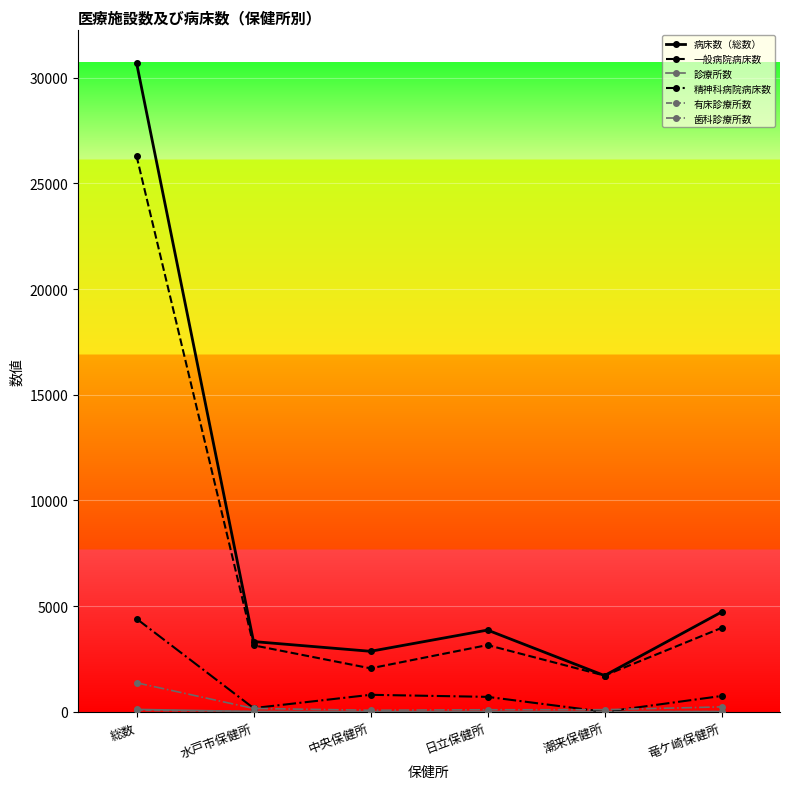

What is the highest value of the 精神科病院病床数 series?

4405